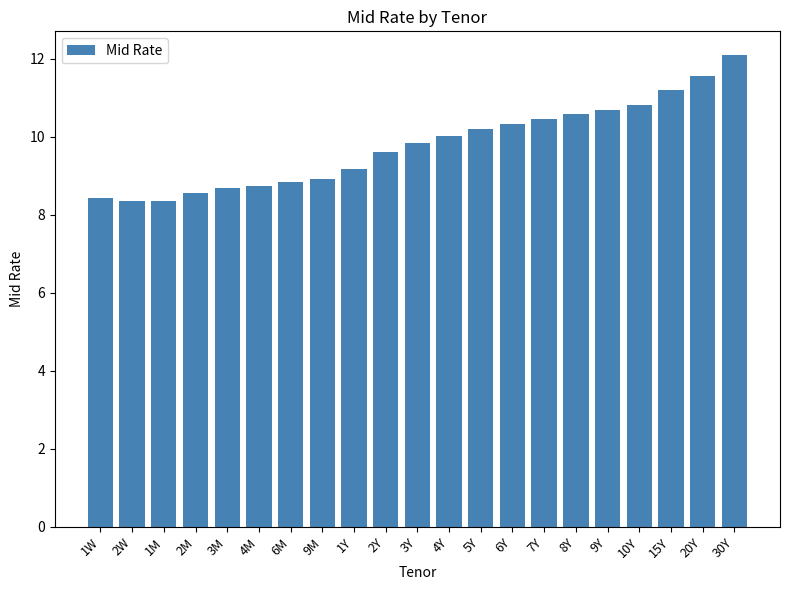

How many bars are there in total?

21